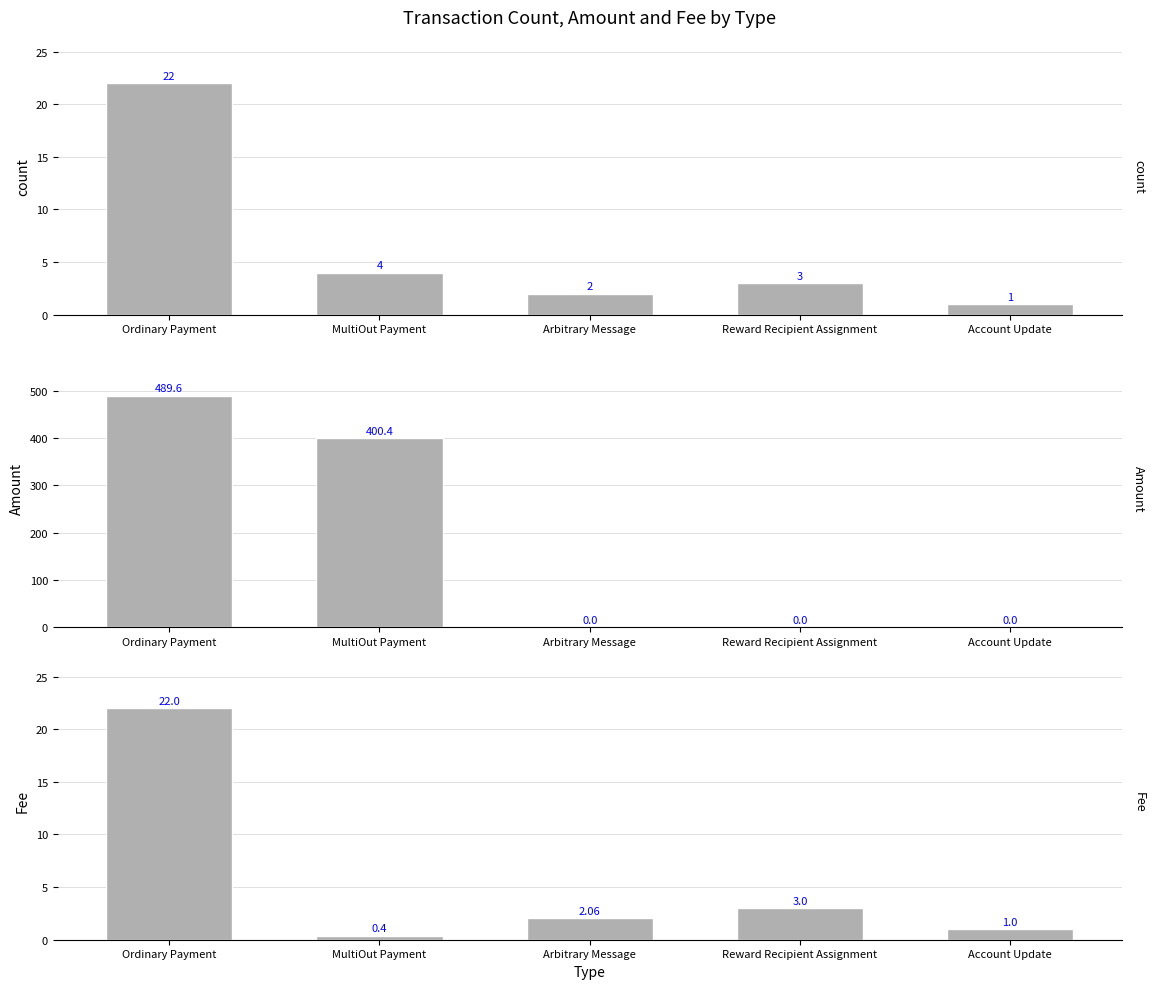

What is the label of the 5th bar from the left?

Account Update